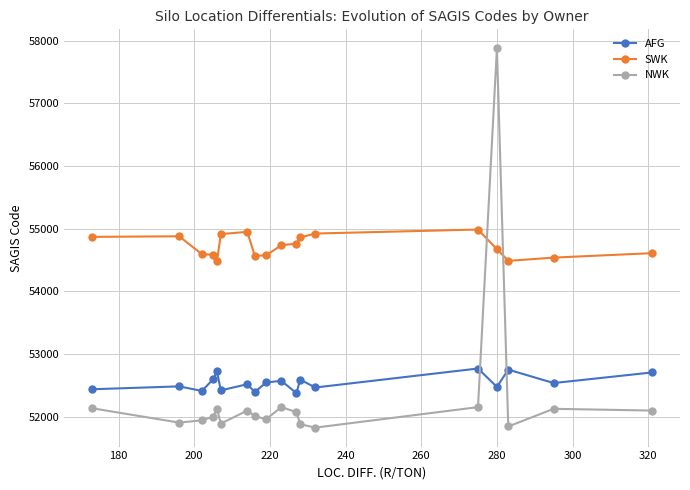

How many series are shown in this chart?

3